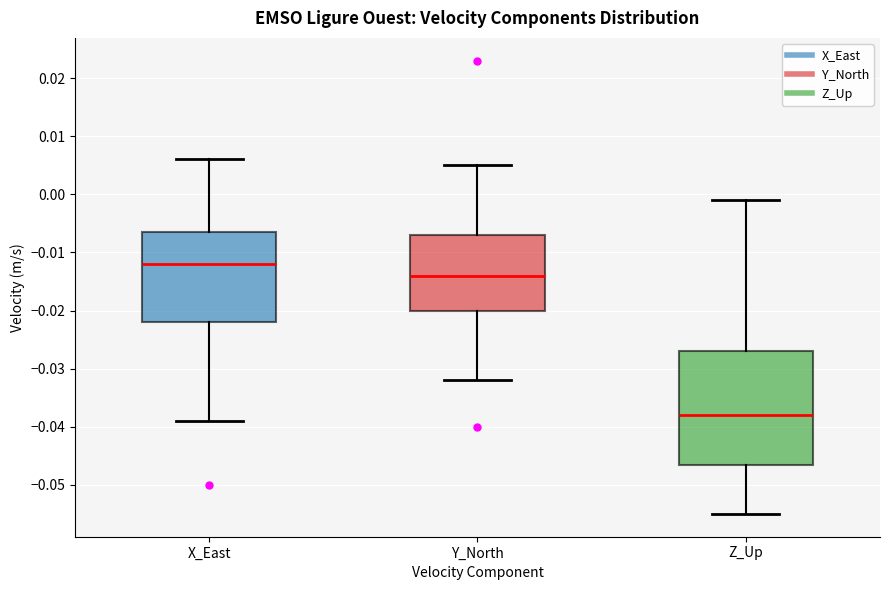

Which box is the tallest, from its lower edge to its upper edge?

Z_Up